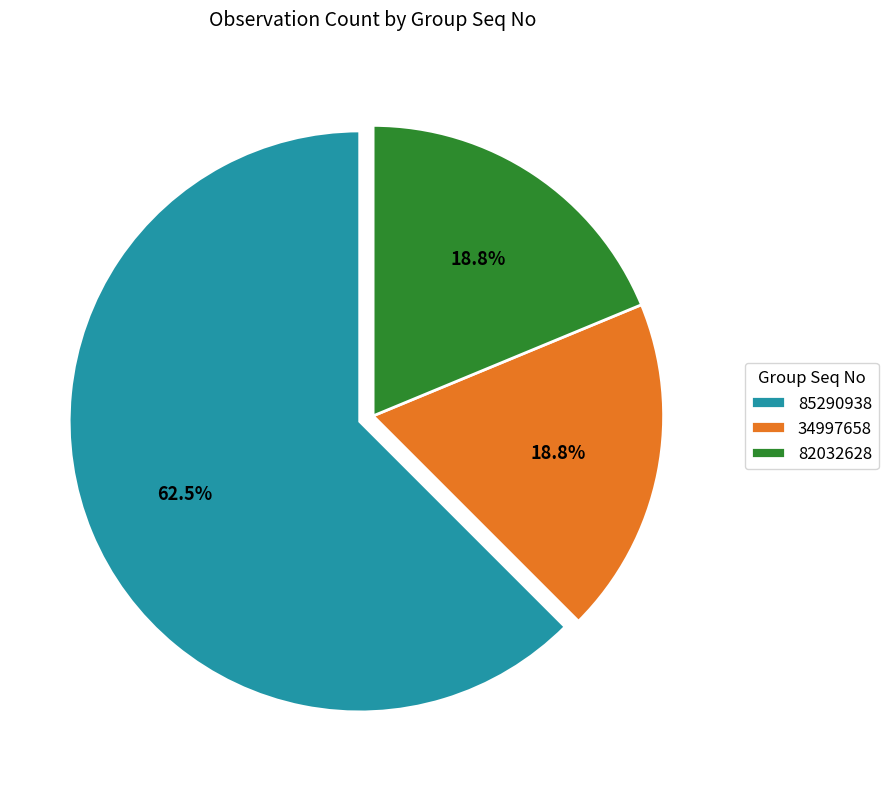

How many segments does this pie chart have?

3